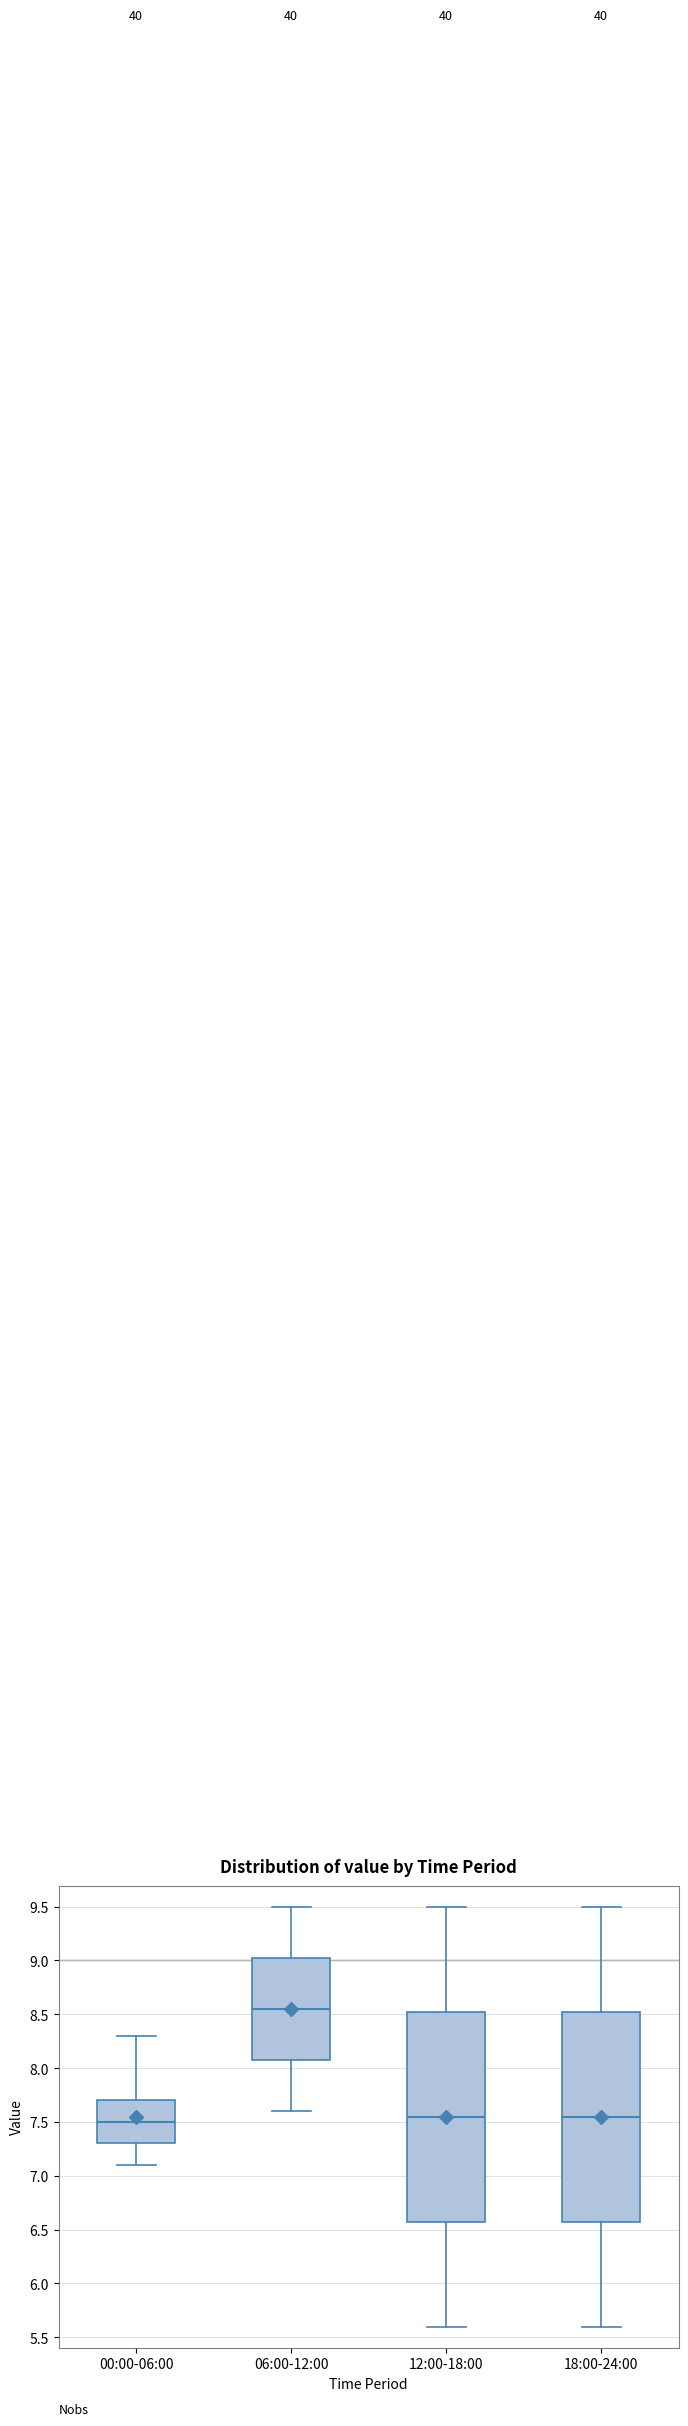

Reading left to right, read every box against the y-axis: the position of its median line, the range the box covers, and the ends of its whiskers. The values are not printed on the chart, so give them approximately, as read against the axis.

00:00-06:00: median 7.50, box 7.30 to 7.70, whiskers 7.10 to 8.30
06:00-12:00: median 8.55, box 8.10 to 9.05, whiskers 7.60 to 9.50
12:00-18:00: median 7.55, box 6.60 to 8.55, whiskers 5.60 to 9.50
18:00-24:00: median 7.55, box 6.60 to 8.55, whiskers 5.60 to 9.50